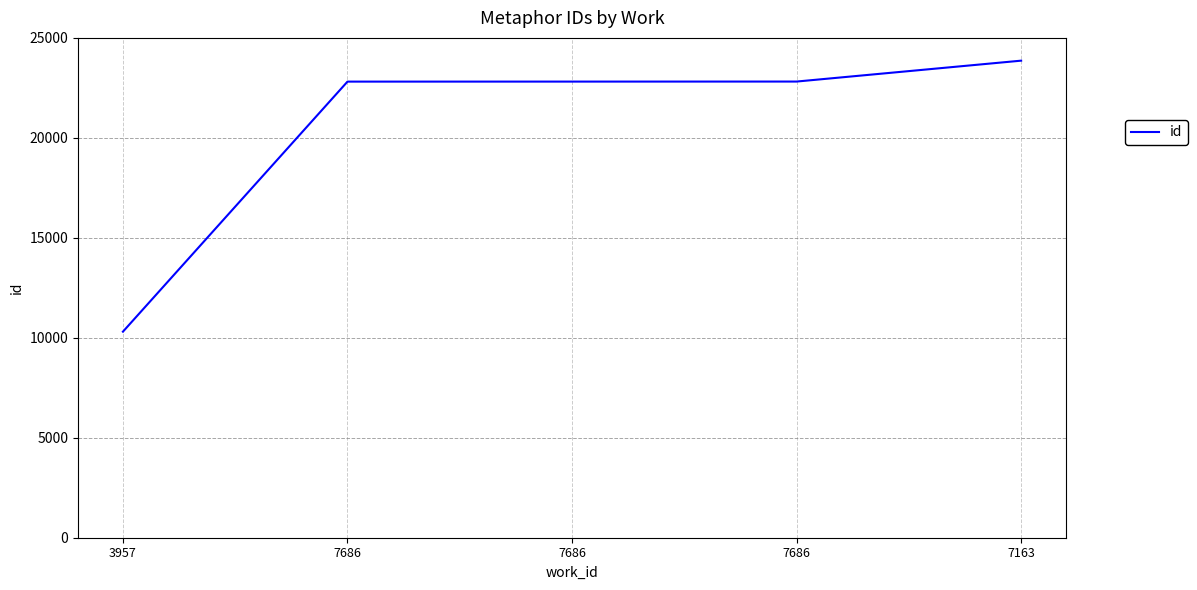

Which has a higher value, 7163 or 3957?

7163